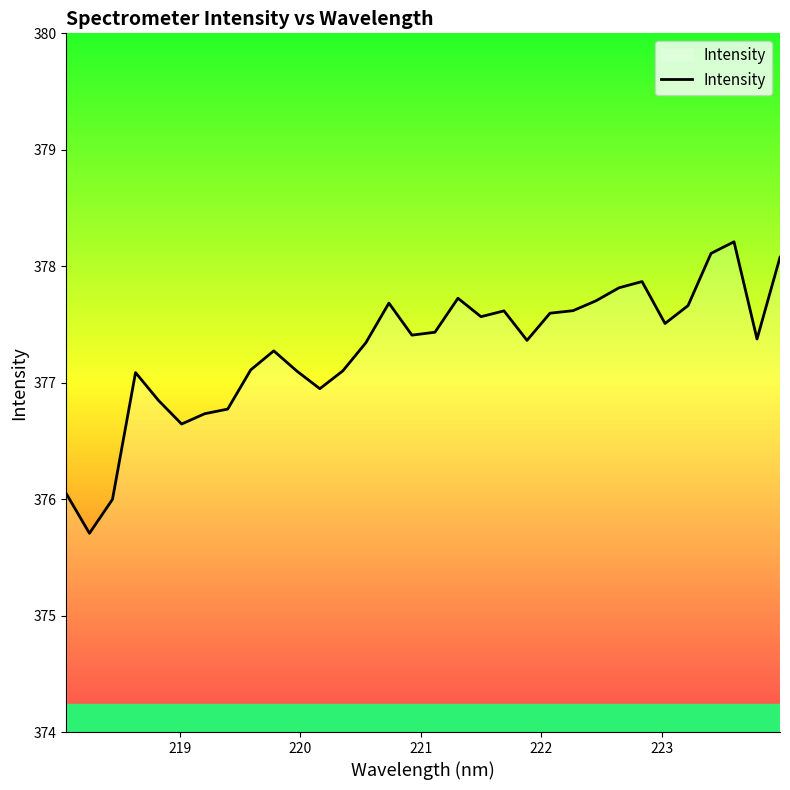

What is the maximum value shown in the chart?

378.2